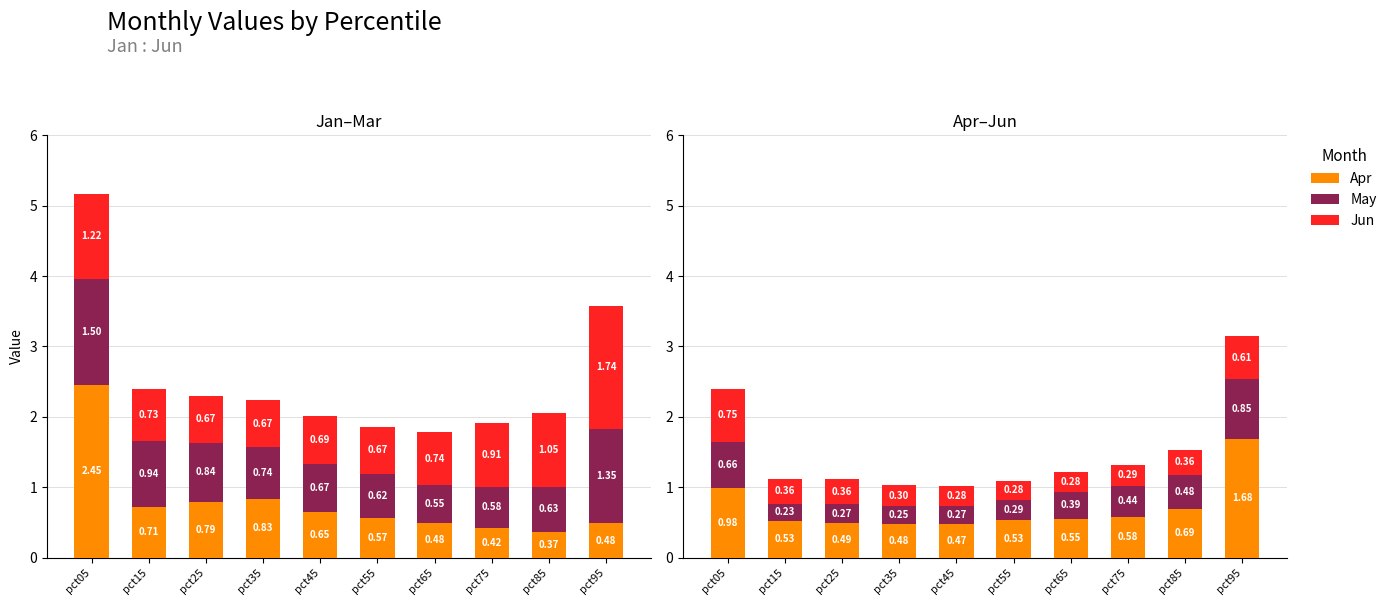

What is the sum of the Apr values at pct75 and pct85?

1.3